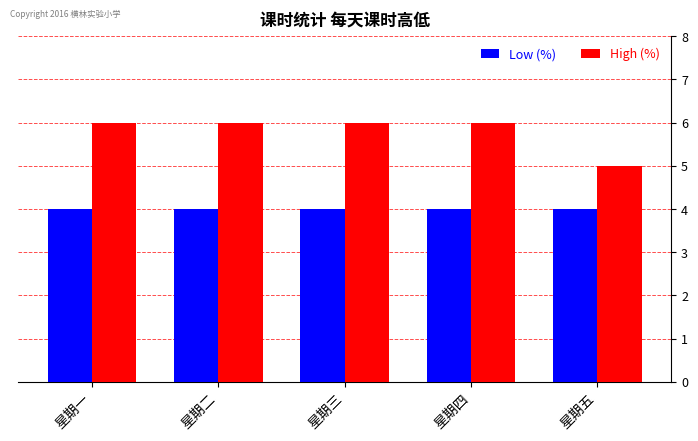

What is the spread (max minus min) of values at 星期四?

2